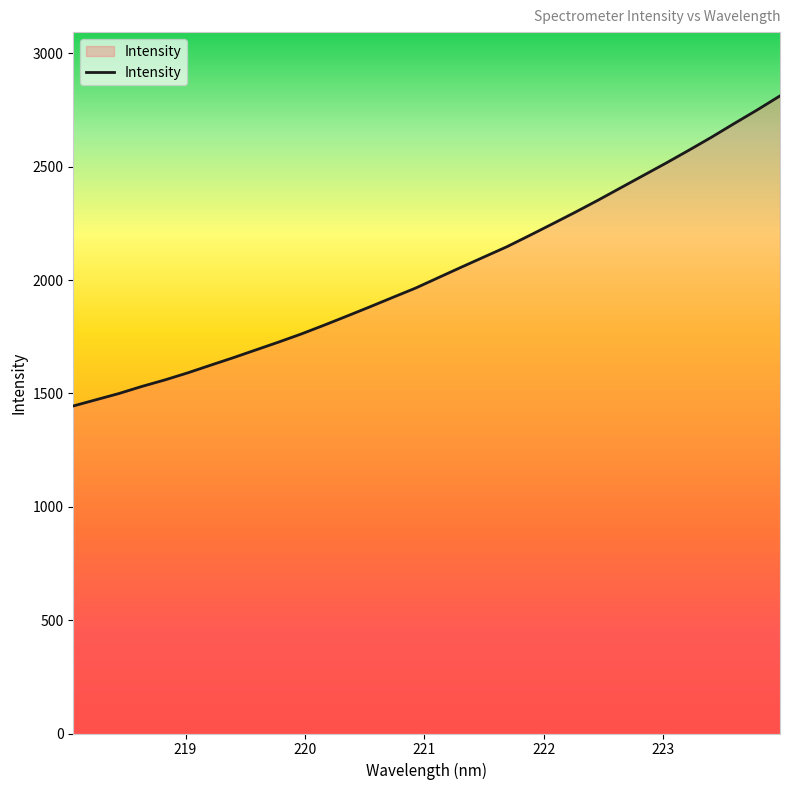

What is the greatest value displayed?

2812.0